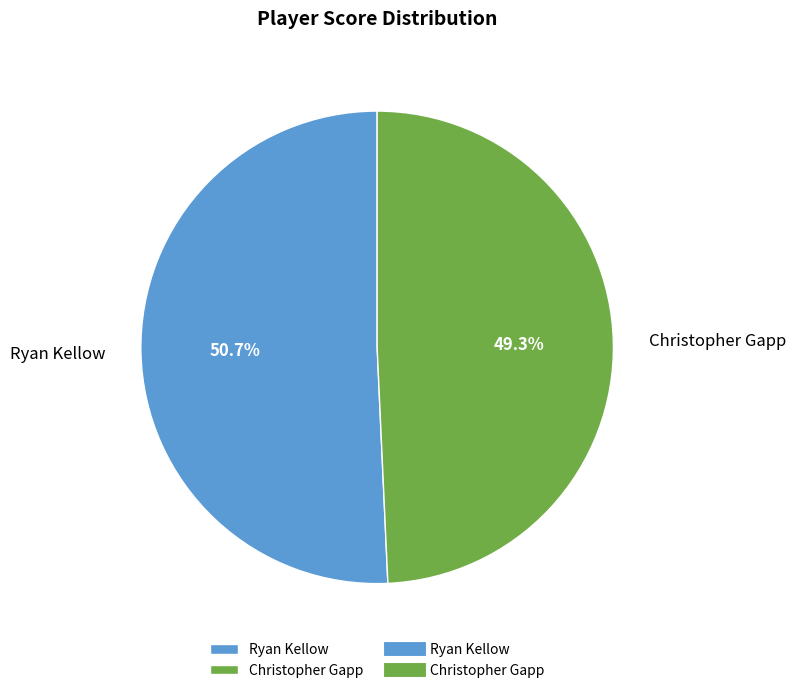

How many segments does this pie chart have?

2